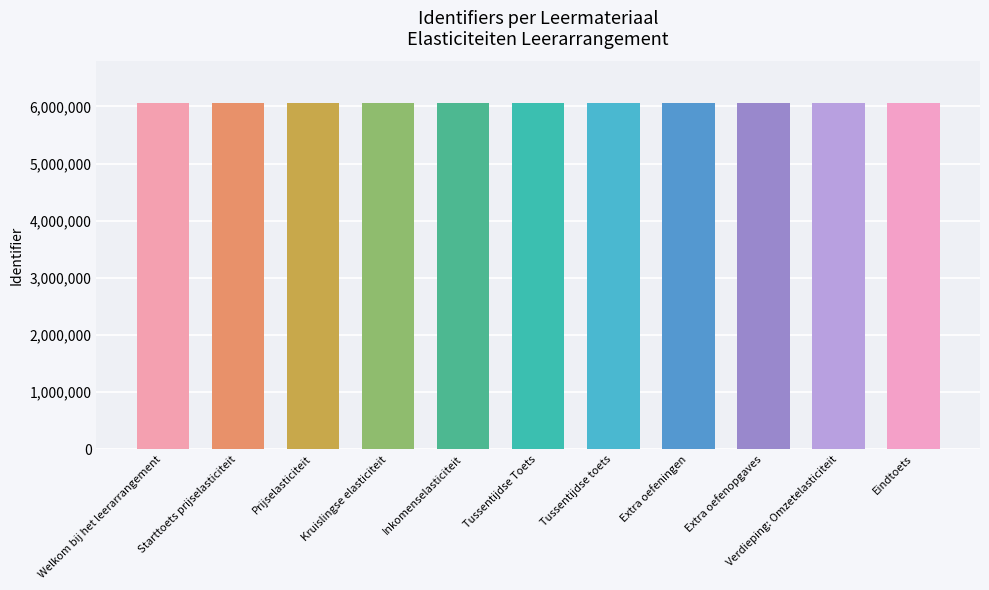

Are the bars horizontal?

No